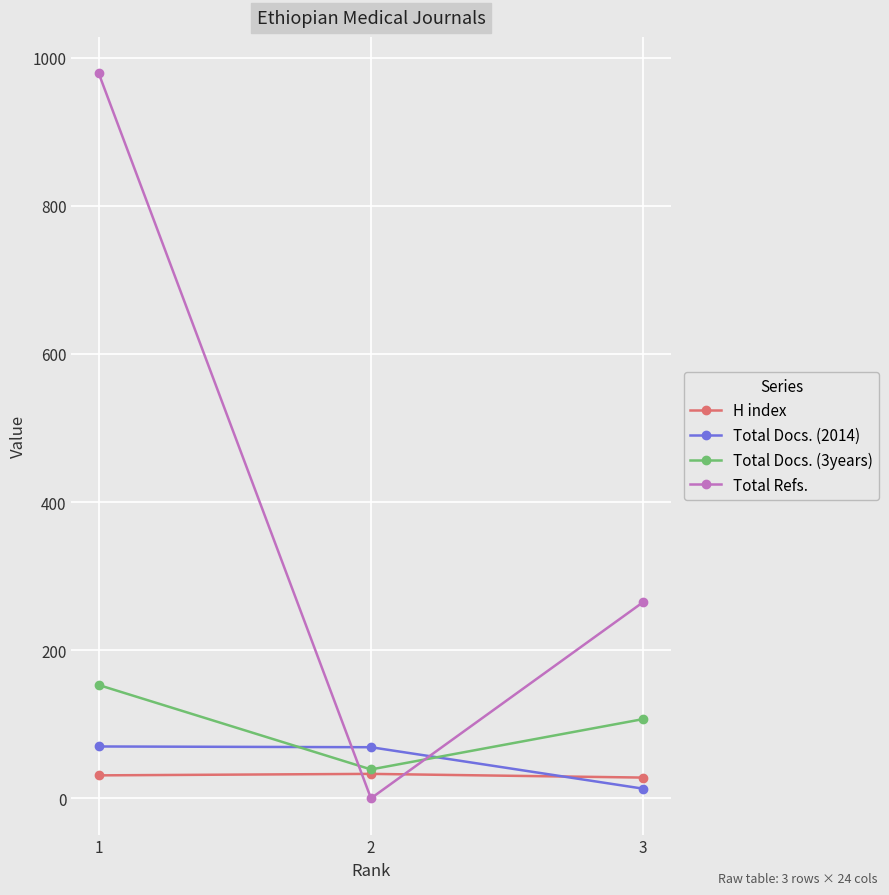

How many categories are shown in the chart?

3